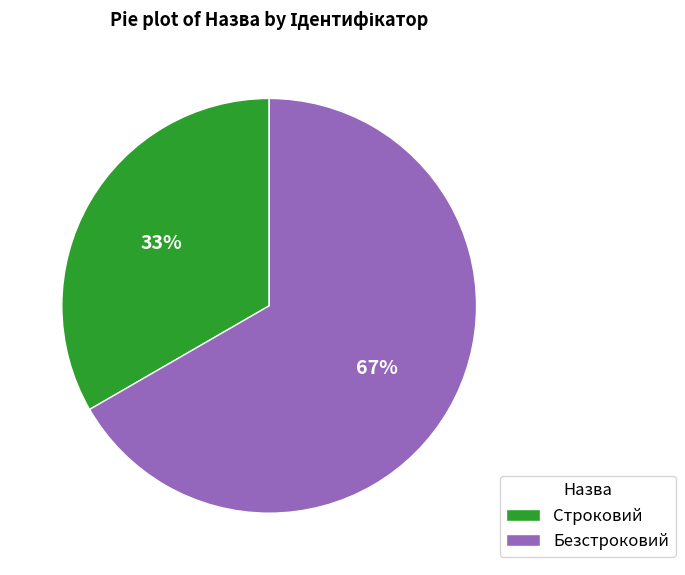

Rank the categories by value from highest to lowest.

Безстроковий, Строковий